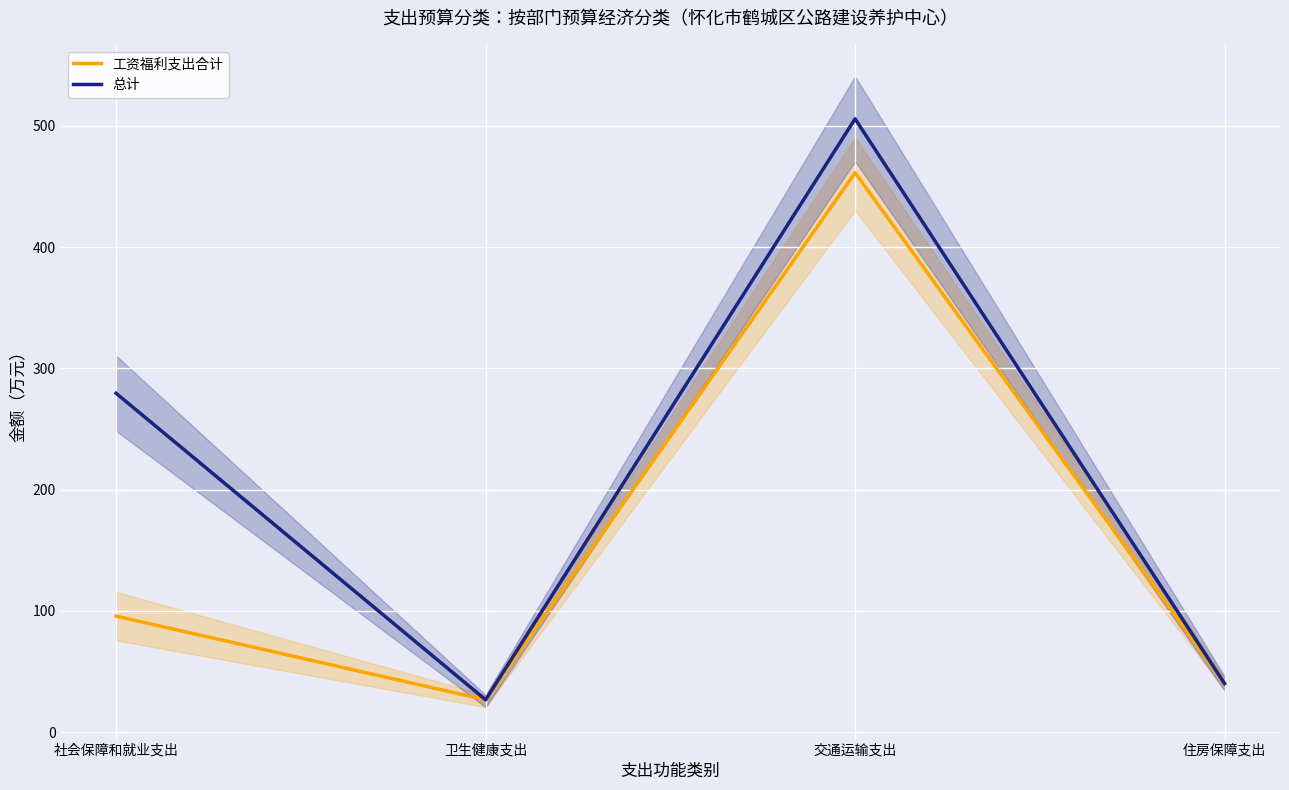

At how many categories does at least one series exceed 218?

2